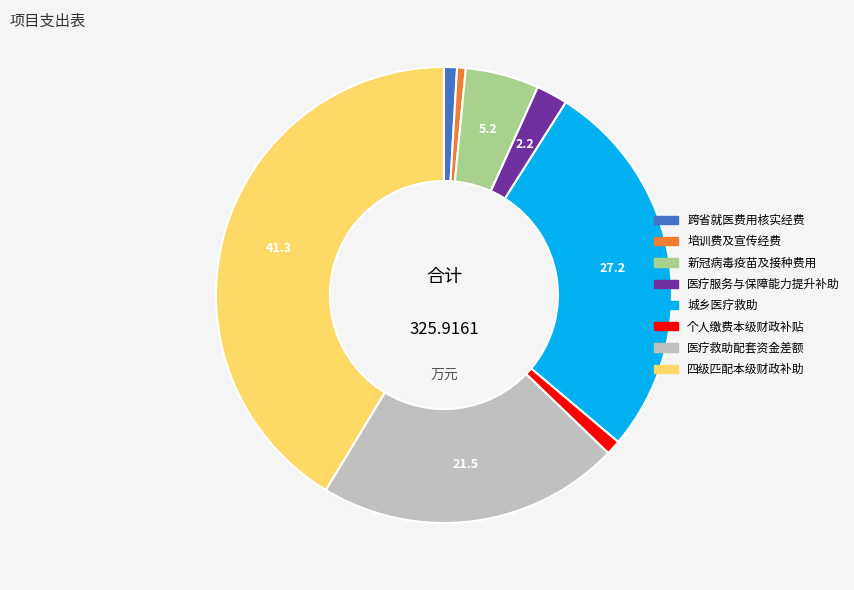

What is the largest slice in the pie chart?

四级匹配本级财政补助